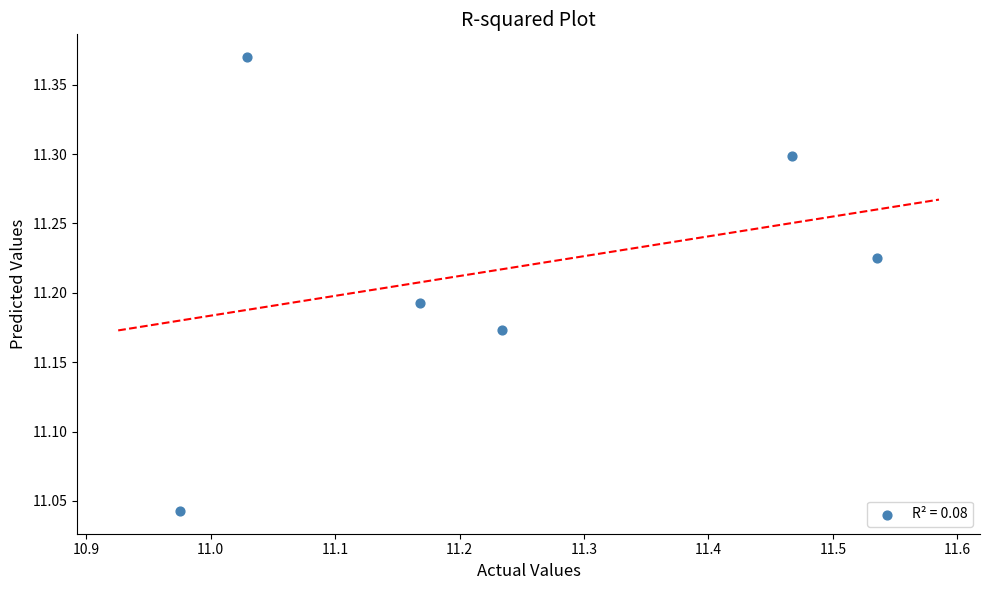

What is the range of Y values (max minus min)?

0.3